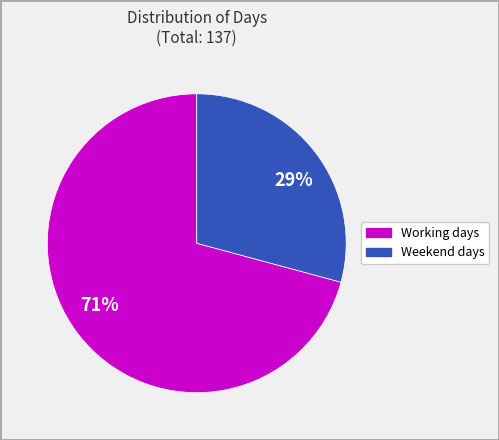

Between Working days and Weekend days, which is larger?

Working days